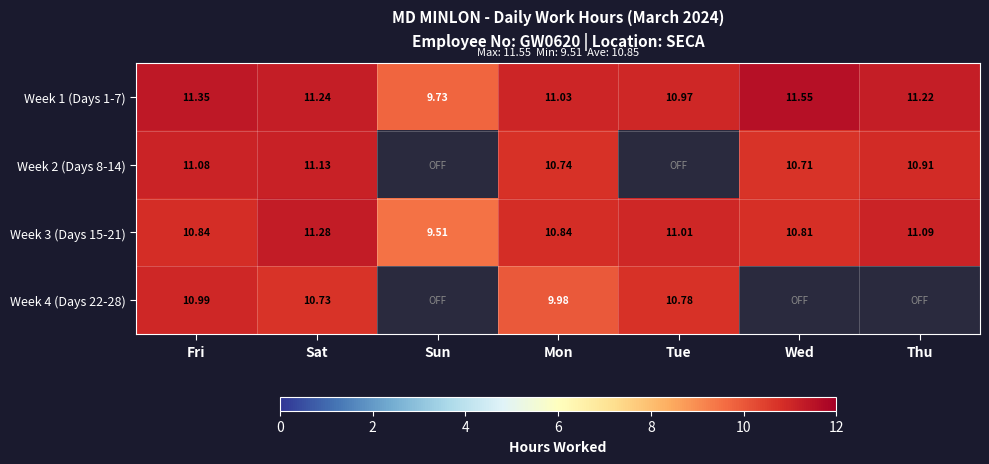

Is the value of Week 1 (Days 1-7) at Wed greater than the value of Week 2 (Days 8-14) at Sat?

Yes